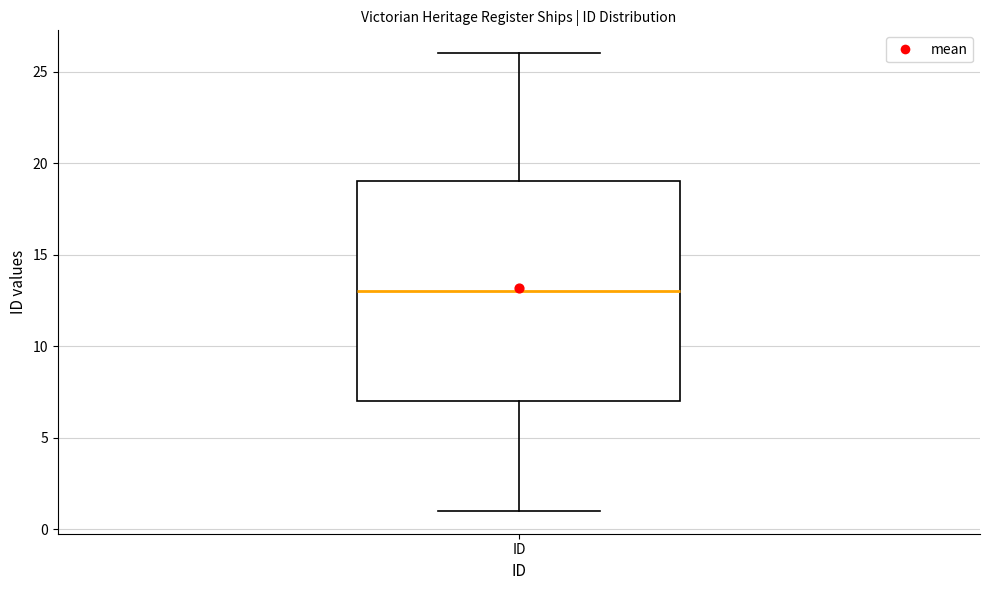

Read this box plot against the y-axis: the position of the median line, the range covered by the box, and the ends of both whiskers. The values are not printed on the chart, so give them approximately, as read against the axis.

median 13, box 7 to 19, whiskers 1 to 26